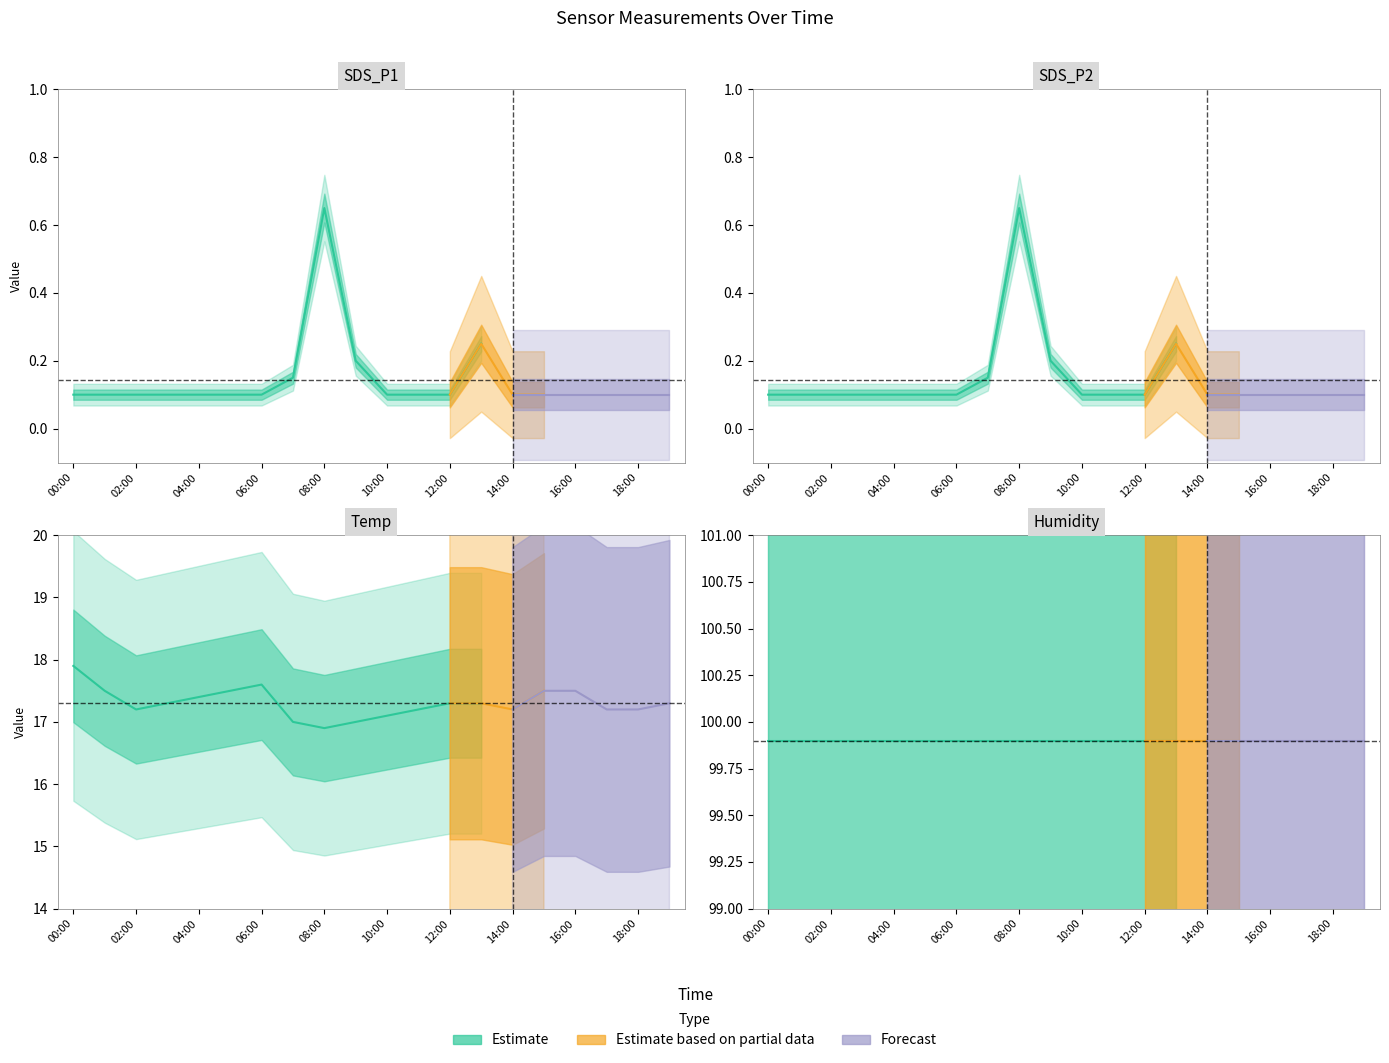

What is the label of the 4th point from the left?

03:00